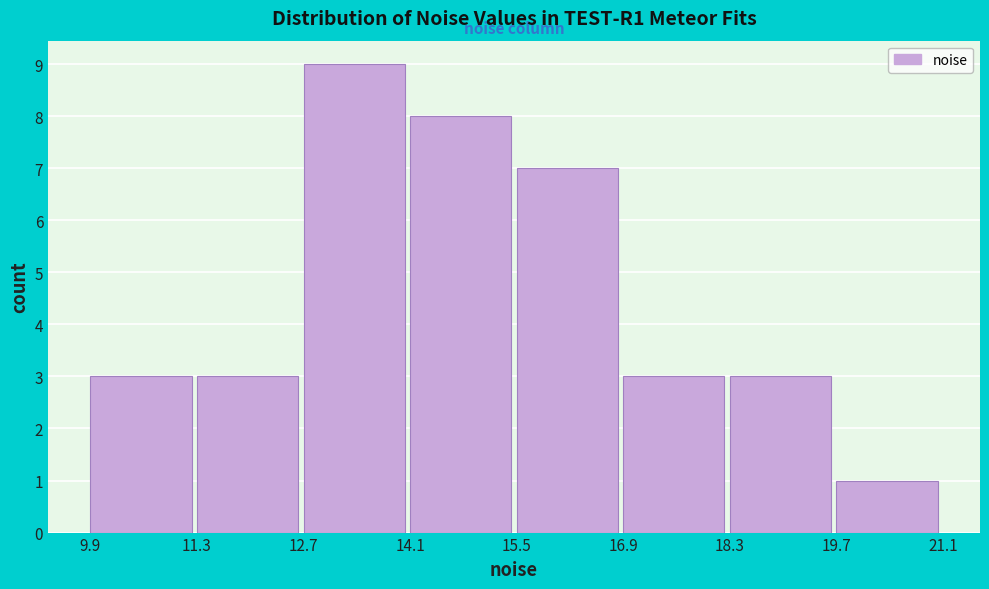

Over which range of the x-axis is the bar tallest?

12.7 to 14.1